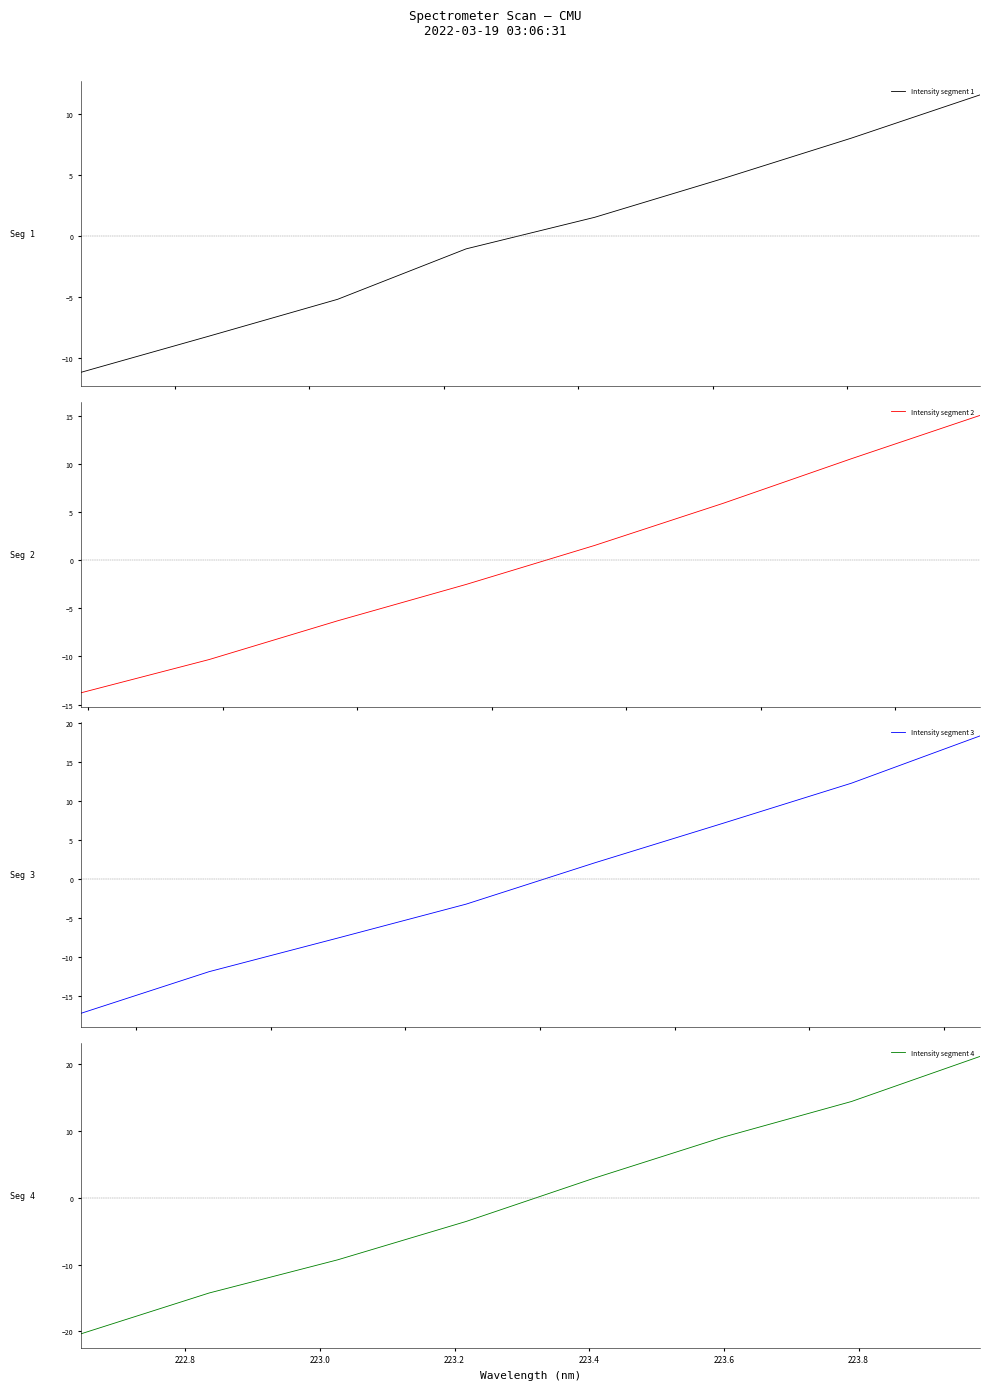

Which series has the largest range (max minus min)?

Intensity segment 4